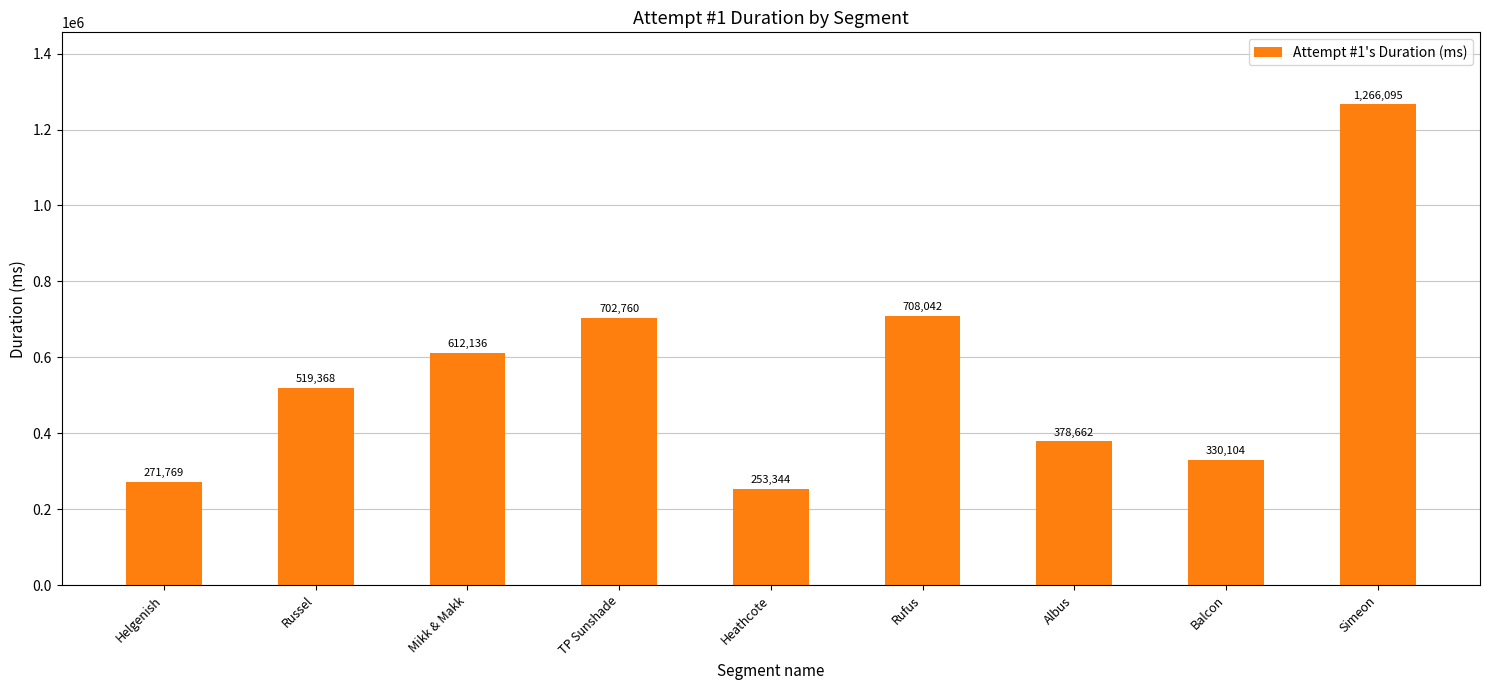

What is the label of the 1st bar from the right?

Simeon